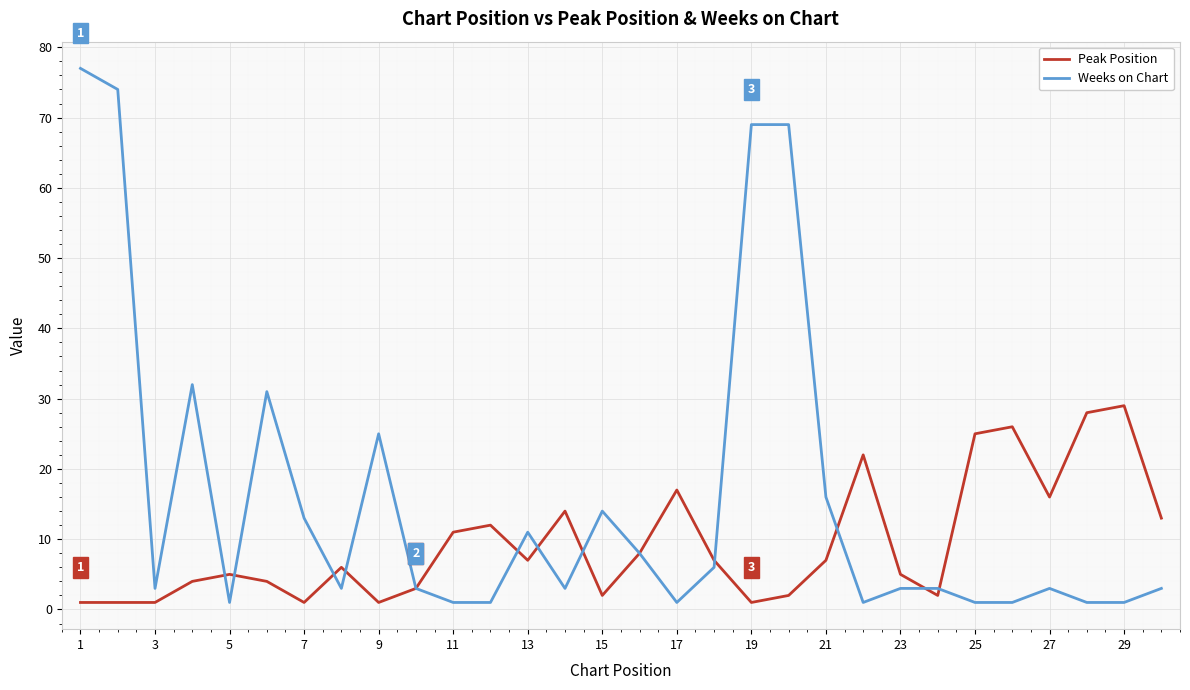

Rank the series by their average value, from lowest to highest.

Peak Position, Weeks on Chart